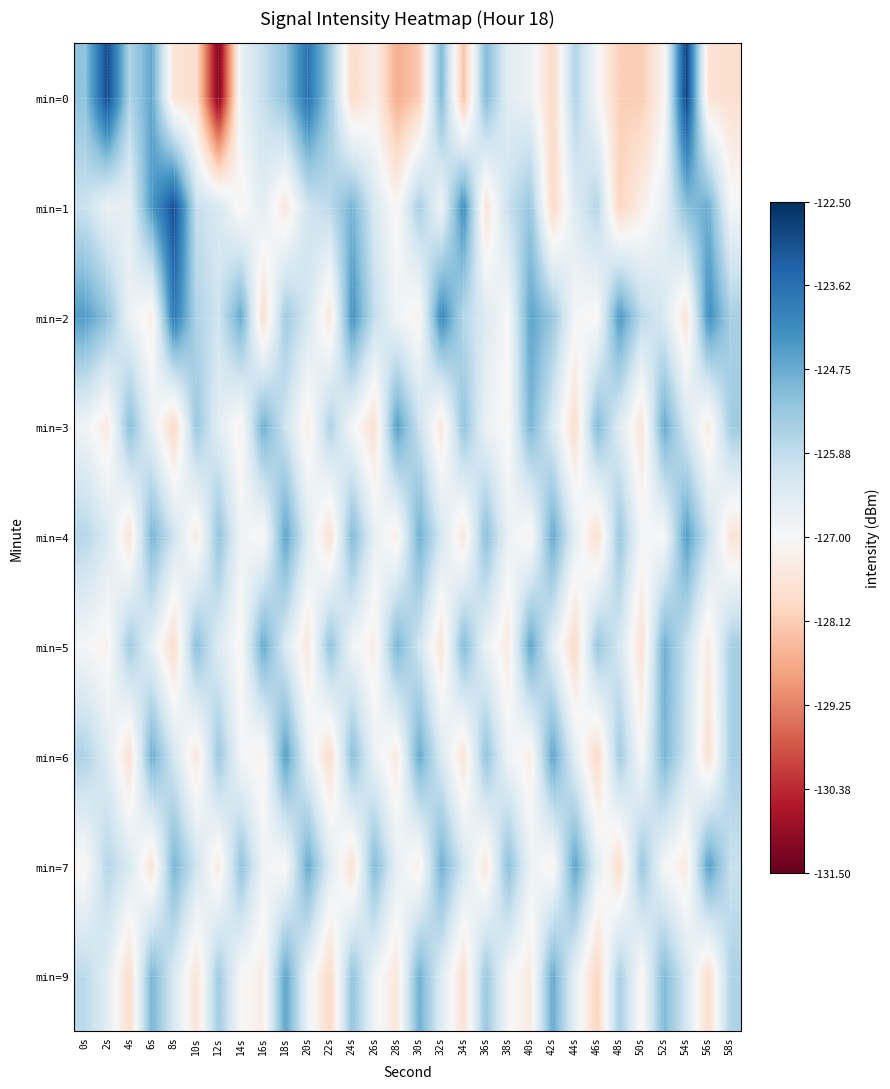

Between 14s and 20s, which series saw the biggest shift?

min=0